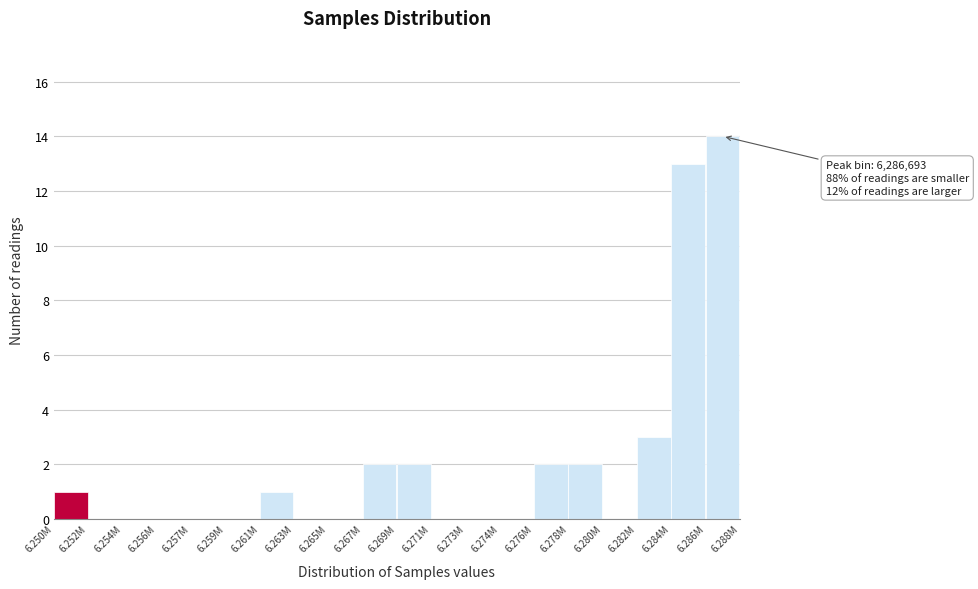

Reading right to left, what are all the values shown in this chart?

6.286M=14	6.284M=13	6.282M=3	6.280M=0	6.278M=2	6.276M=2	6.274M=0	6.273M=0	6.271M=0	6.269M=2	6.267M=2	6.265M=0	6.263M=0	6.261M=1	6.259M=0	6.257M=0	6.256M=0	6.254M=0	6.252M=0	6.250M=1